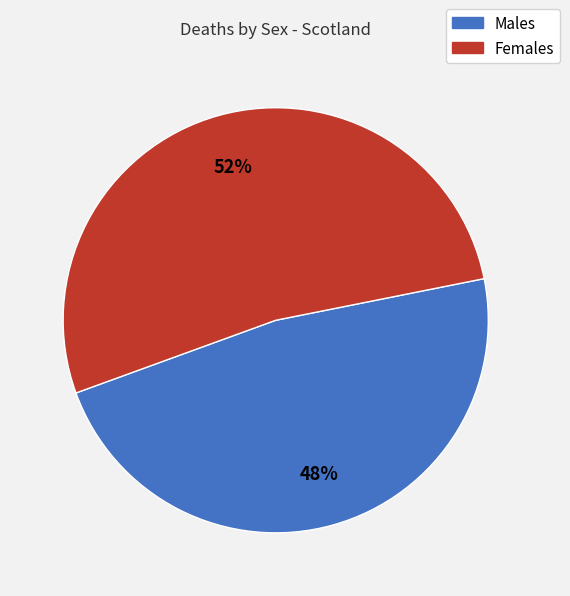

Rank the categories by value from lowest to highest.

Males, Females